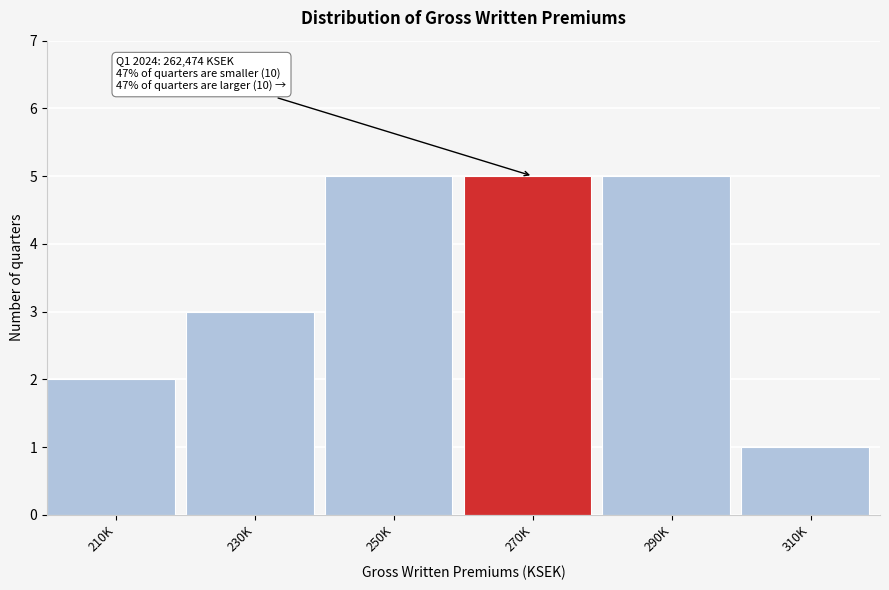

Reading right to left, transcribe all the data shown in this chart.

1	5	5	5	3	2